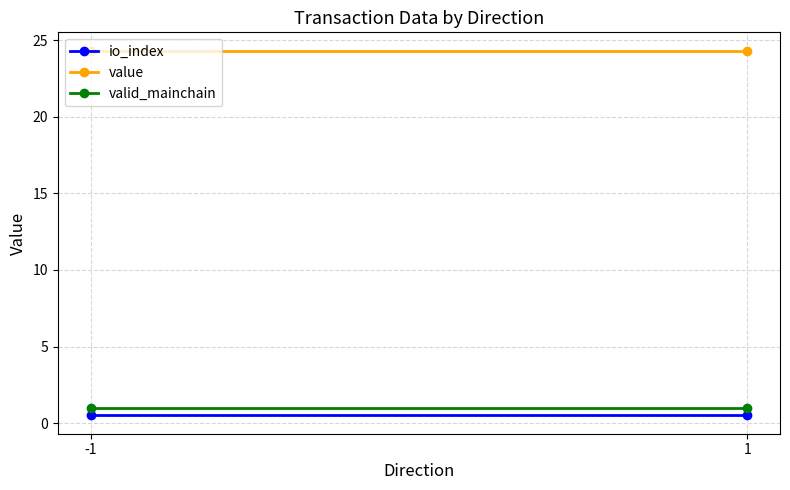

What is the difference between the highest and lowest values at 1?

23.8